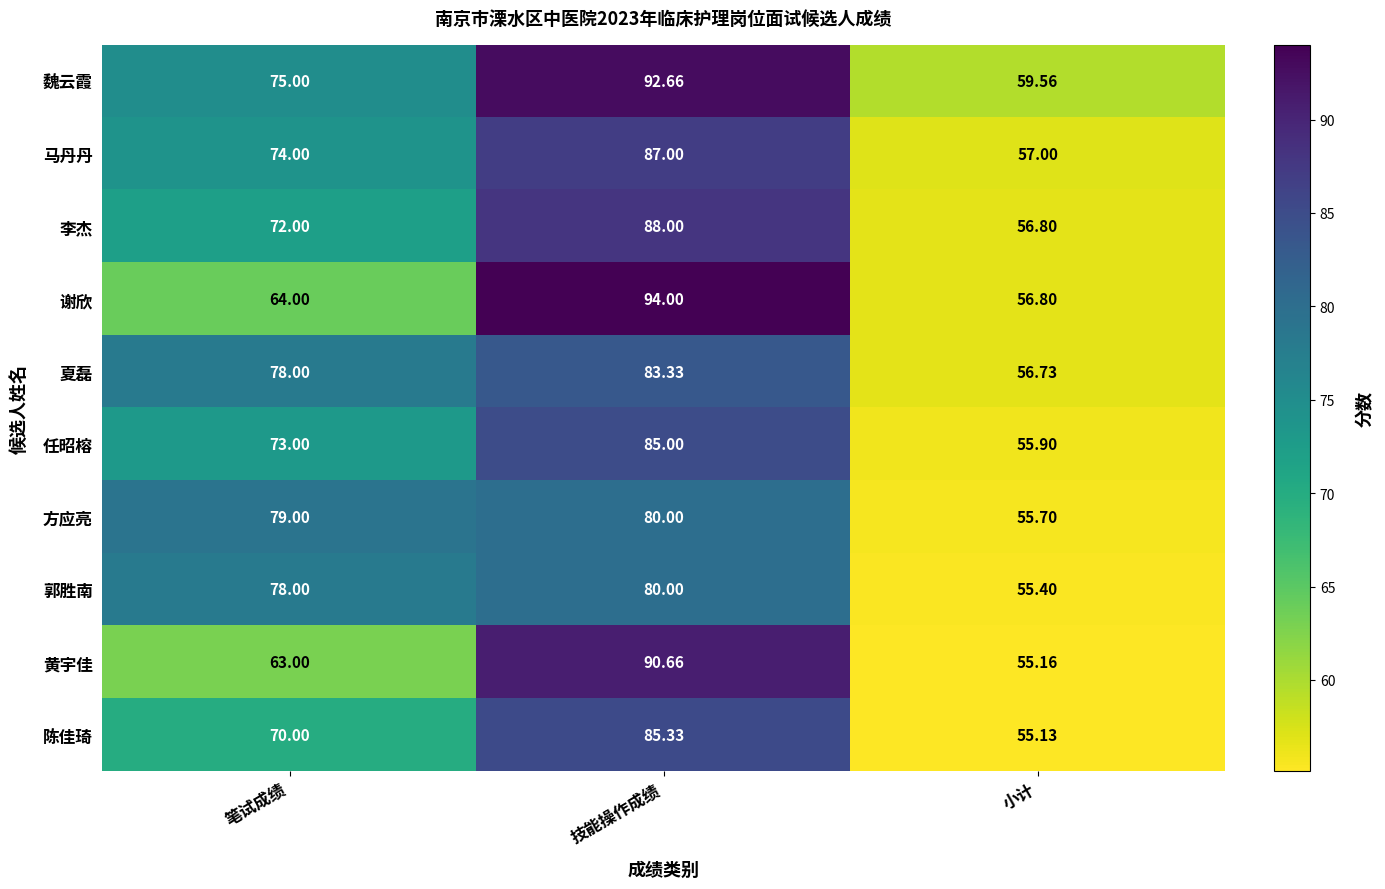

At which label does 夏磊 reach its peak?

技能操作成绩